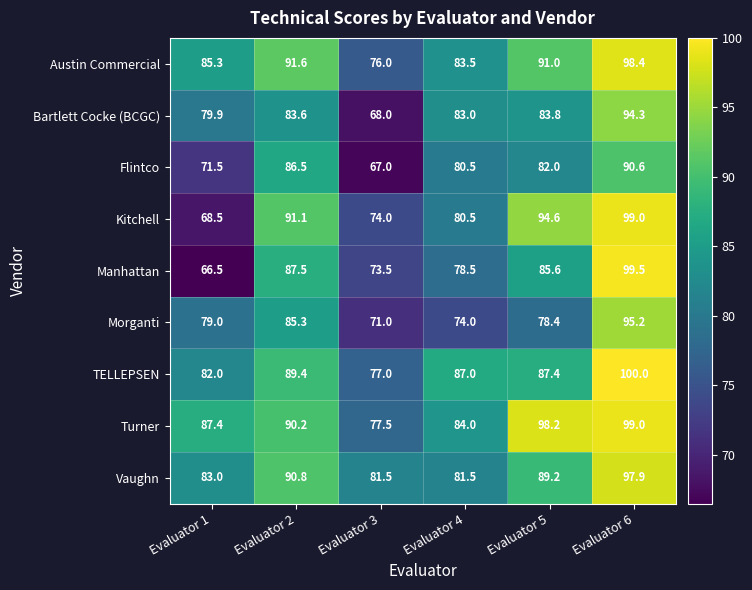

How many distinct data groups are displayed?

9